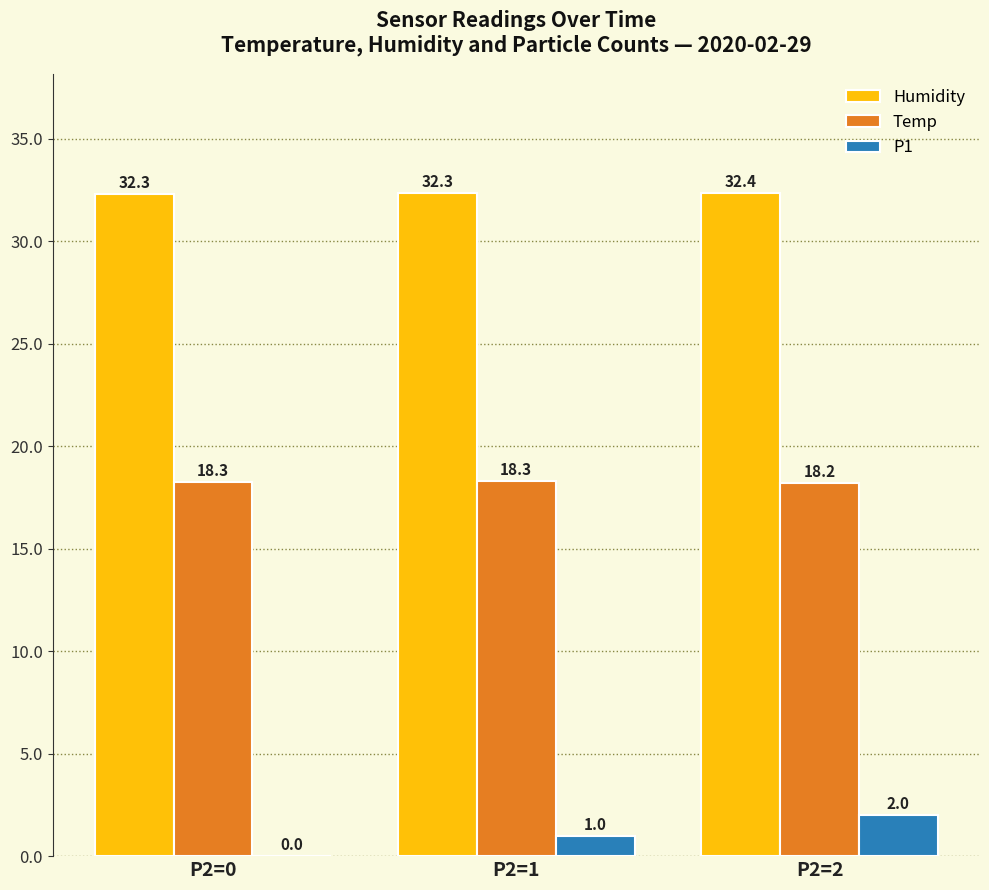

Reading left to right, transcribe all the data shown in this chart.

Humidity: 32.3	32.3	32.4
Temp: 18.3	18.3	18.2
P1: 0.0	1.0	2.0